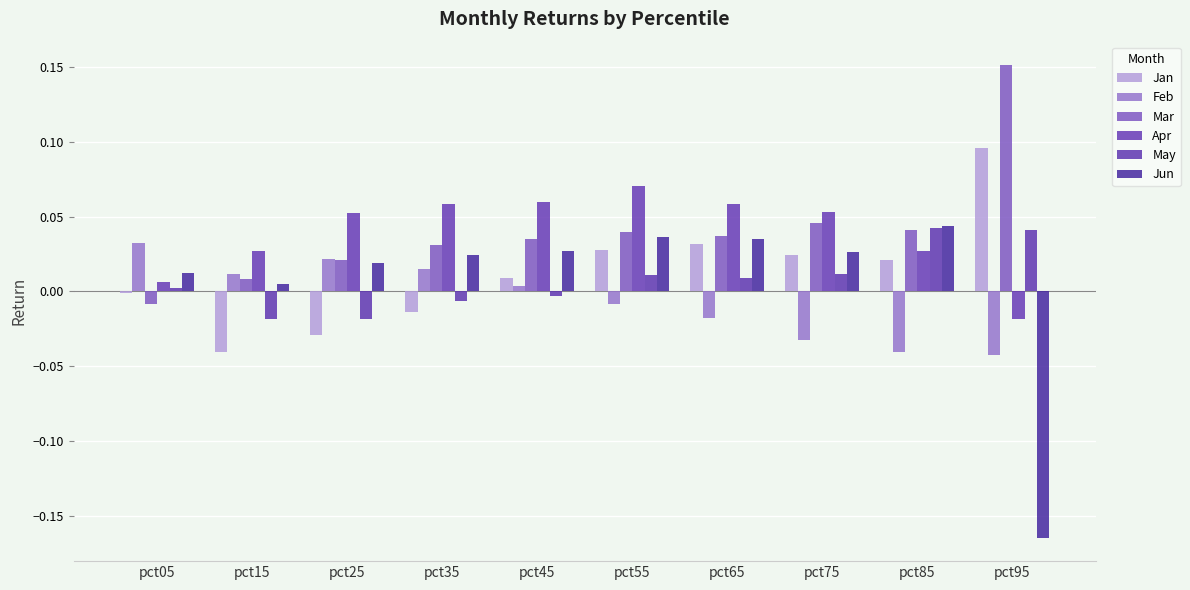

How many positive values does the Jun series have?

9